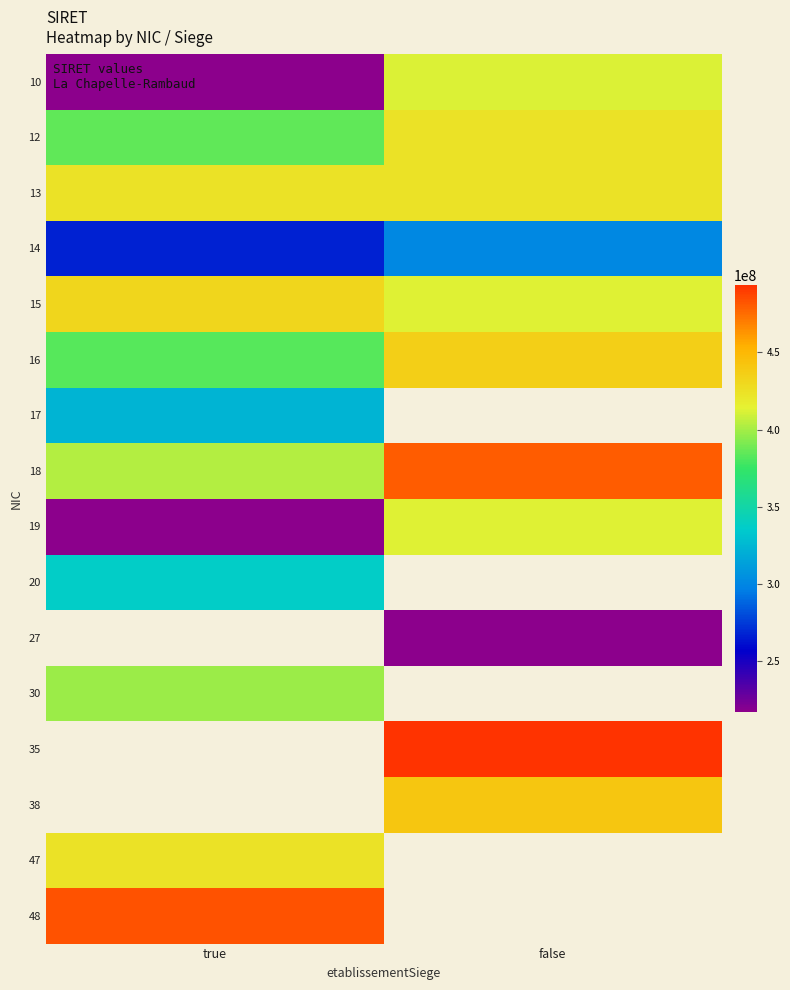

Read the 13 value at true.

423335371.0